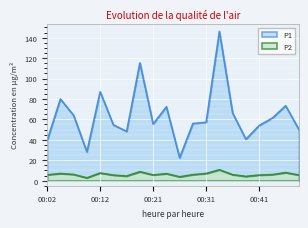

At which category does P2 reach its first local valley?

00:09